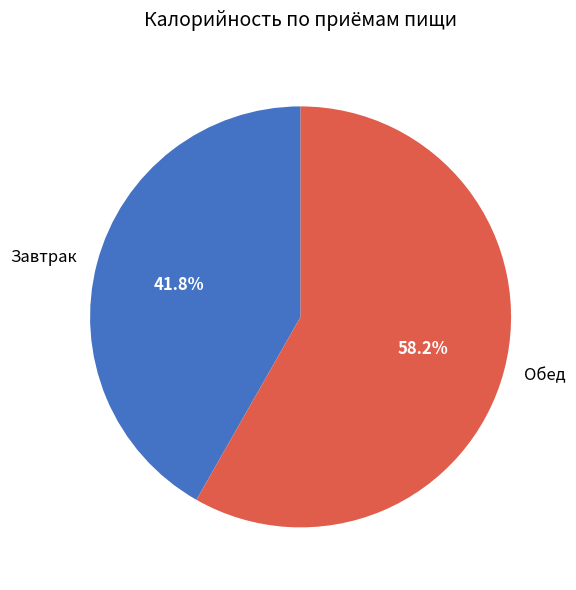

True or false: Завтрак accounts for 36% of the total.

False